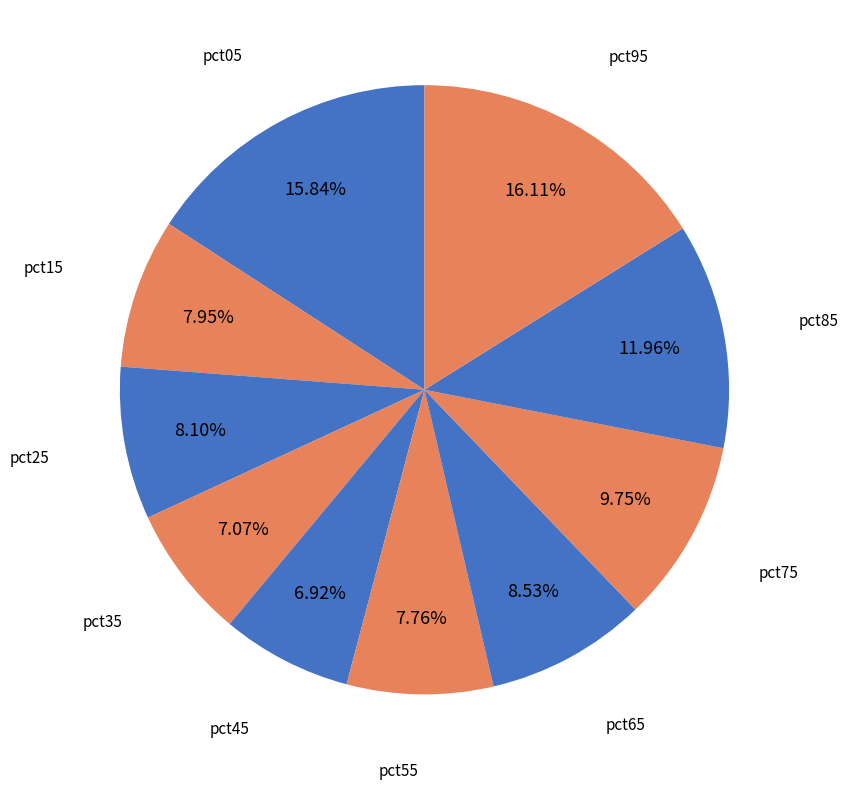

Does pct25 account for over 50% of the chart?

No